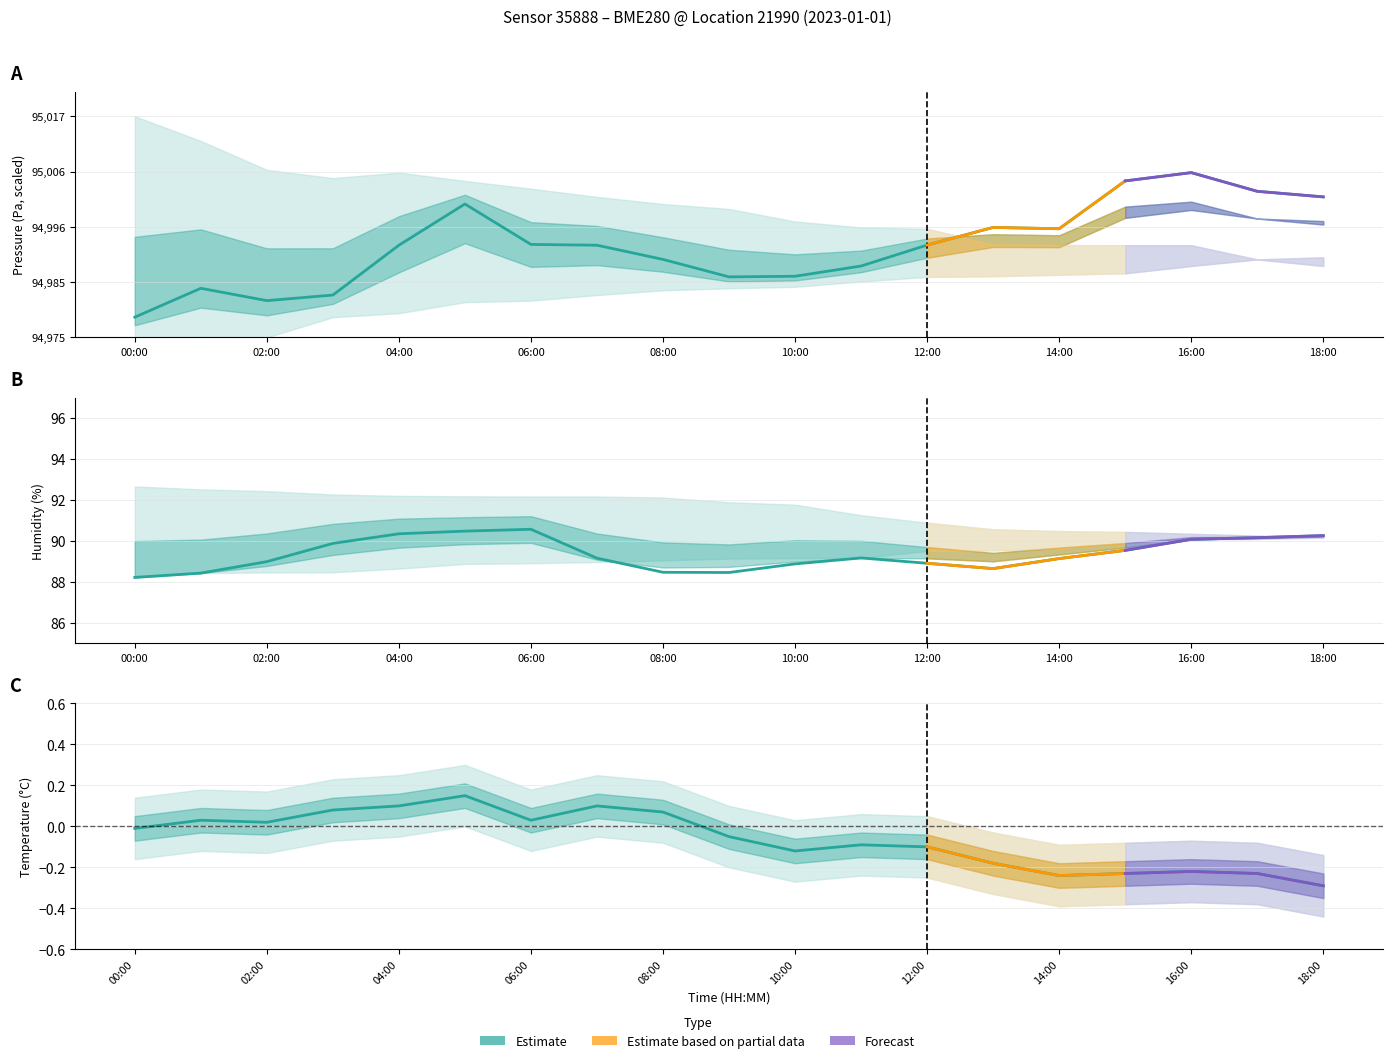

True or false: the data shows -0.2 at 14:00.

True